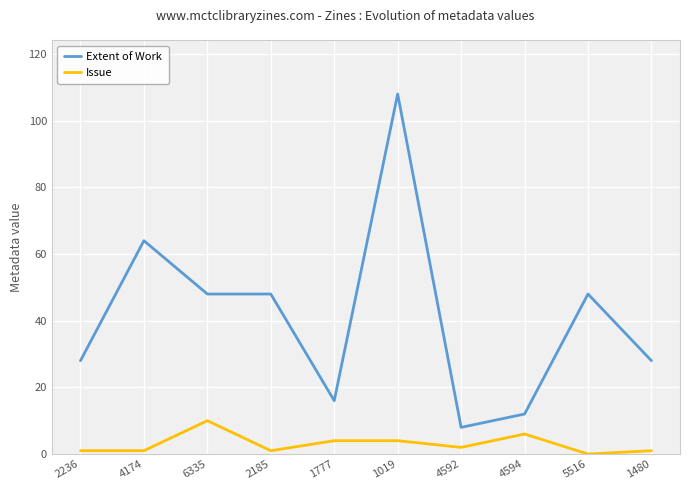

Rank the series by their maximum value, from highest to lowest.

Extent of Work, Issue